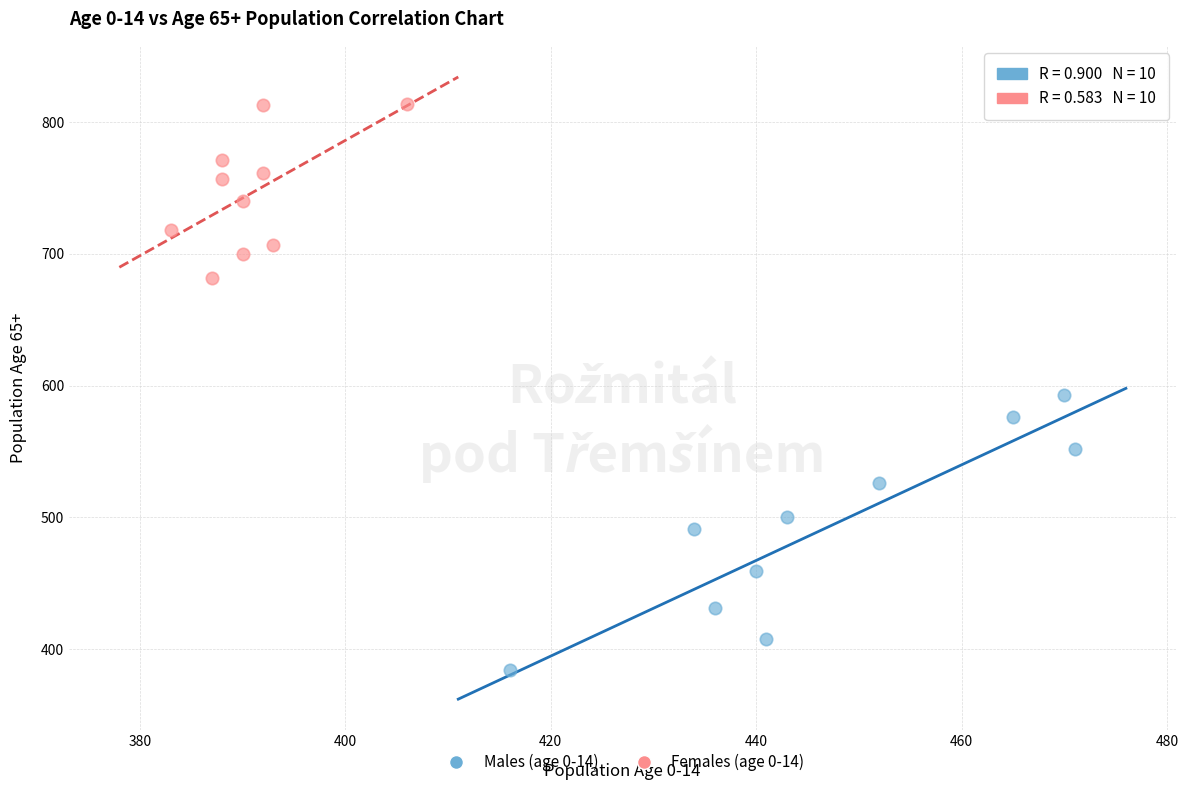

Which series has the largest Y range (max minus min)?

Males (age 0-14)